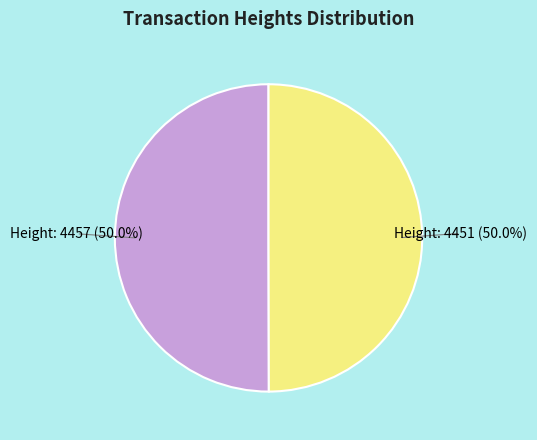

Which category has the biggest portion of the pie?

Height: 4457